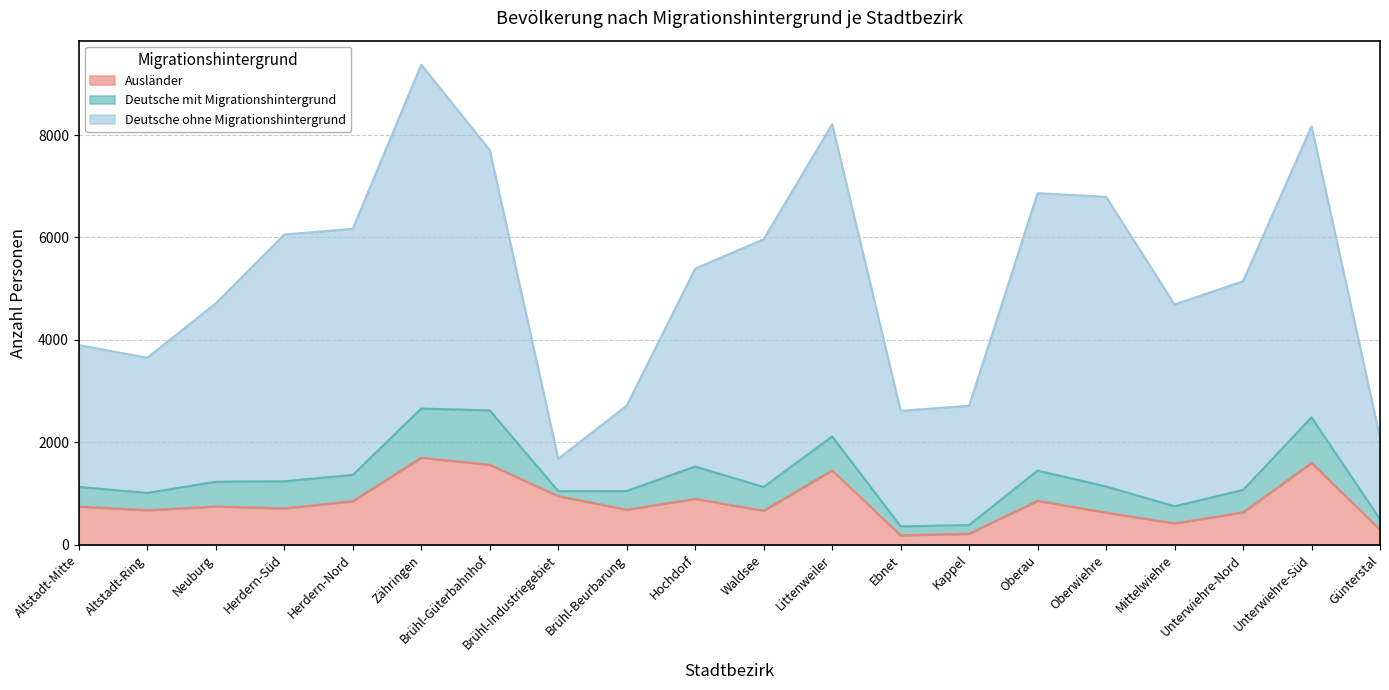

How many series are shown in this chart?

3